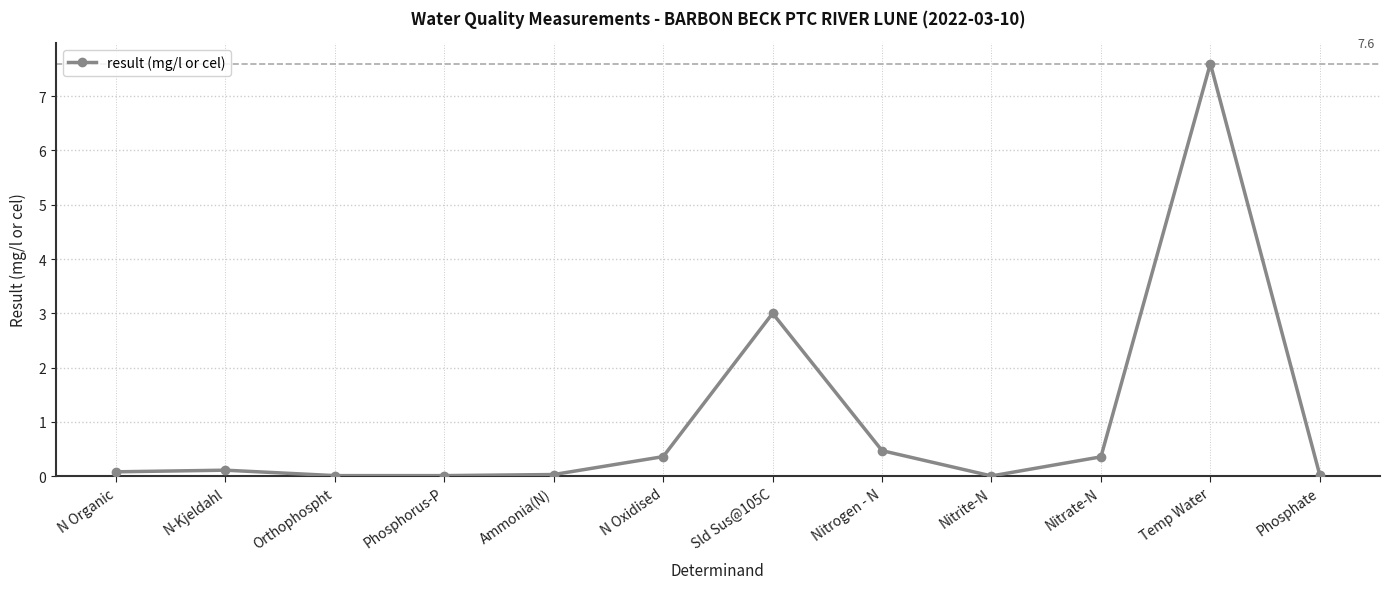

What is the label of the 8th point from the right?

Ammonia(N)